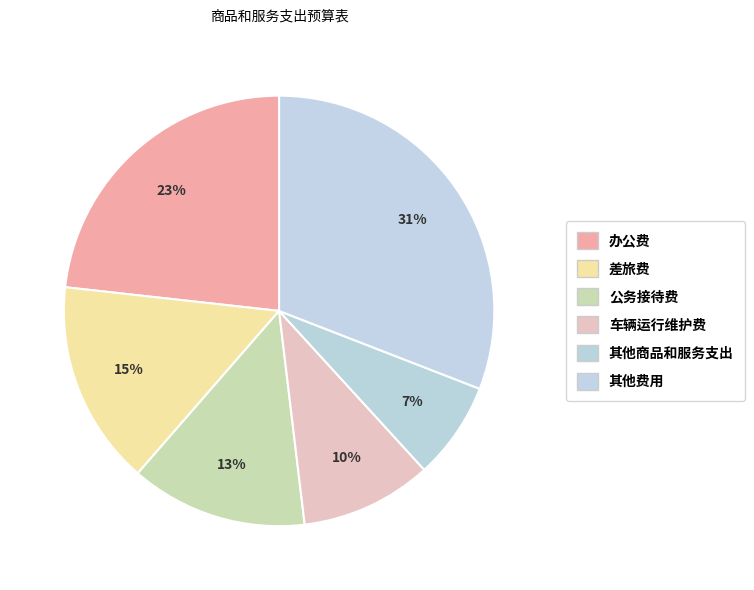

The 公务接待费 slice represents 26% of the pie. True or false?

False